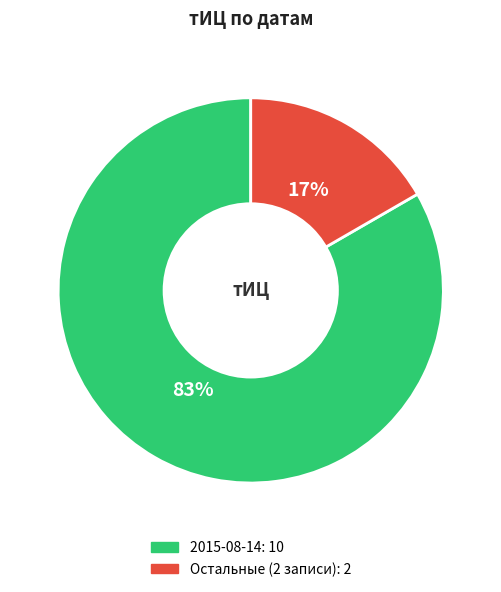

How many slices are in this pie chart?

2